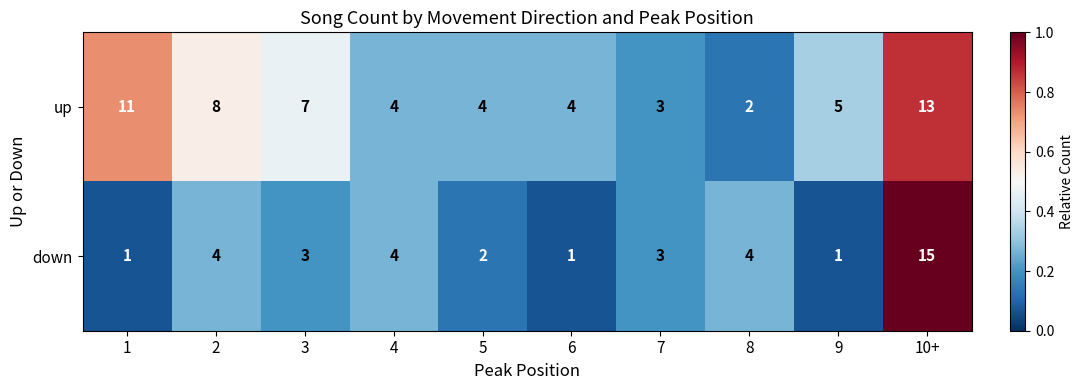

What is the maximum value for down?

15